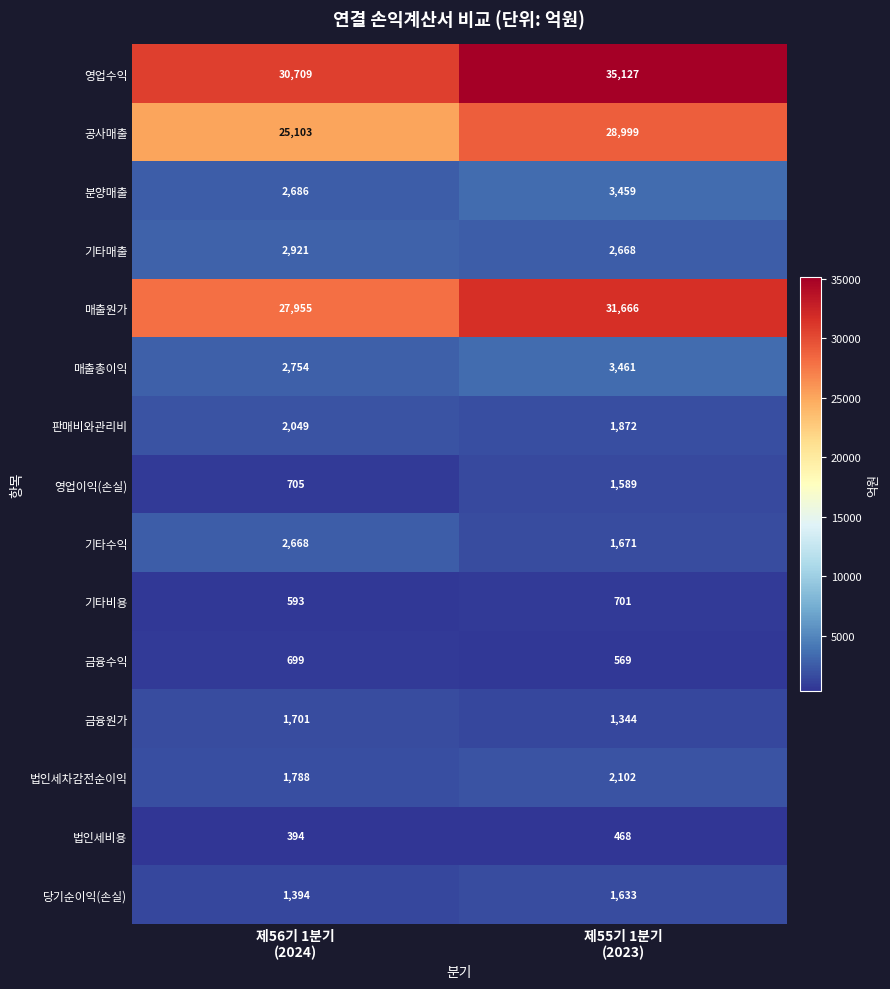

Which series has the largest total across all categories?

영업수익